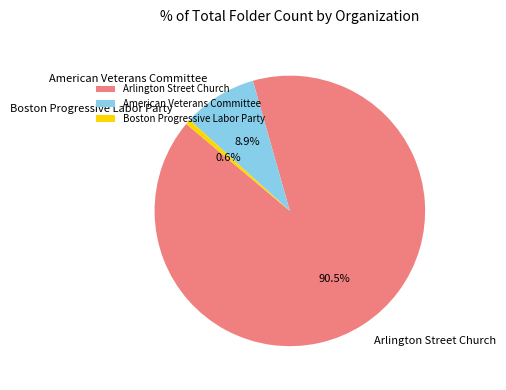

To the nearest percent, what is the combined percentage of Arlington Street Church and Boston Progressive Labor Party?

91%